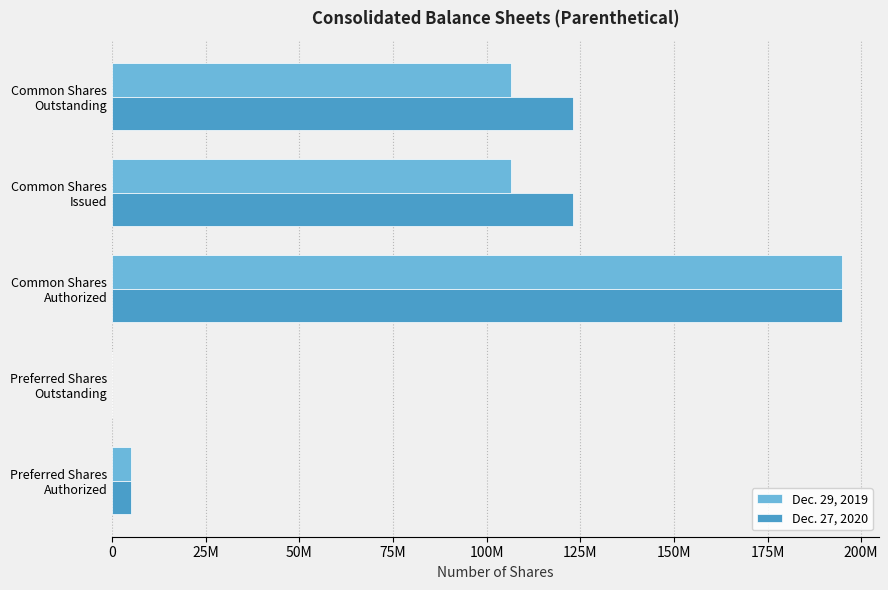

What are all the series names shown in the legend?

Dec. 29, 2019, Dec. 27, 2020